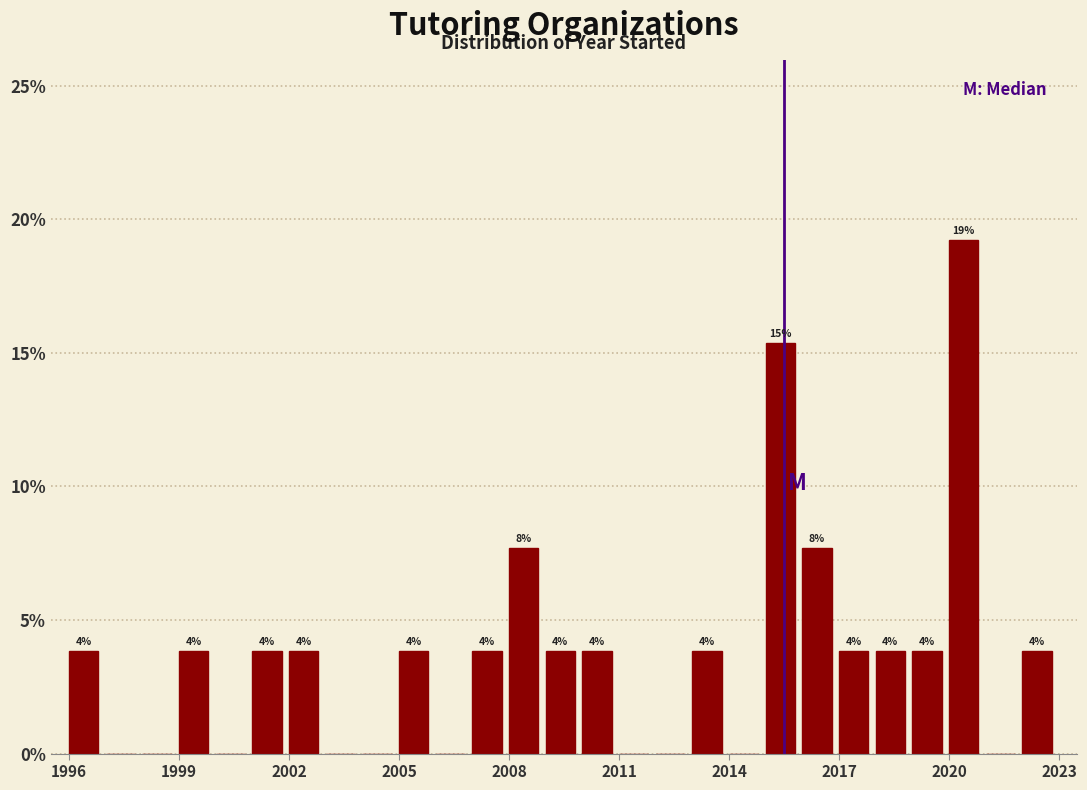

Read against the x-axis, roughly where is the centre of the tallest bar?

2020.5